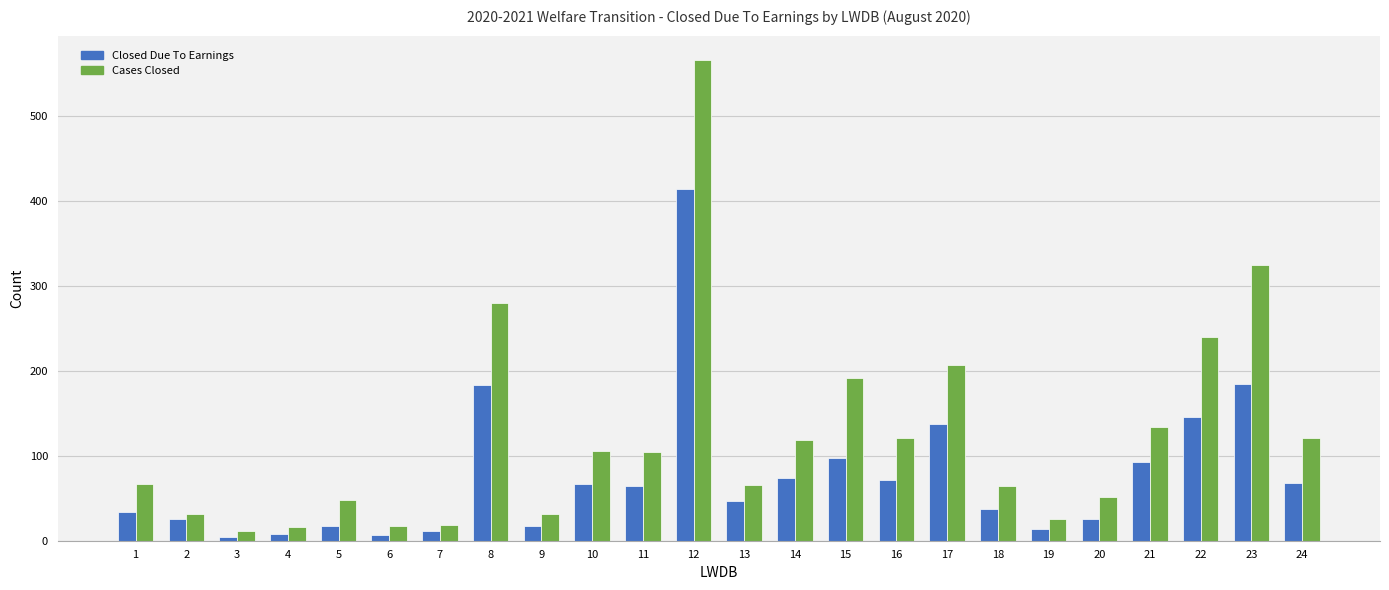

True or false: Cases Closed has a value of 30 at 13.

False